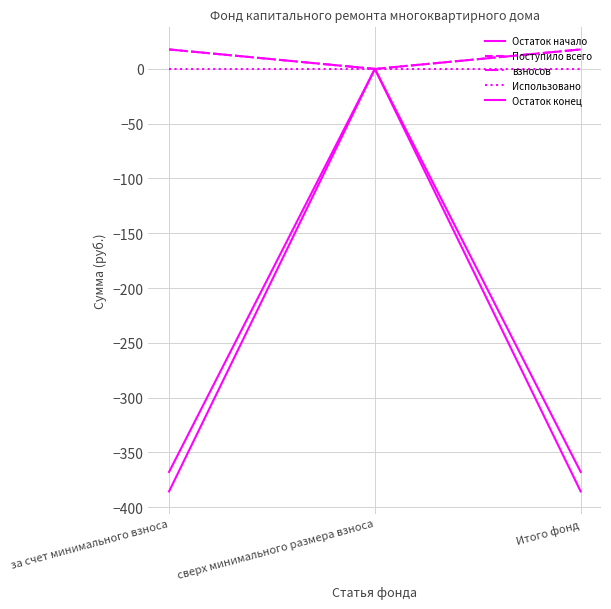

At сверх минимального размера взноса, list the series in order from smallest to largest.

Остаток начало, Поступило всего, взносов, Использовано, Остаток конец